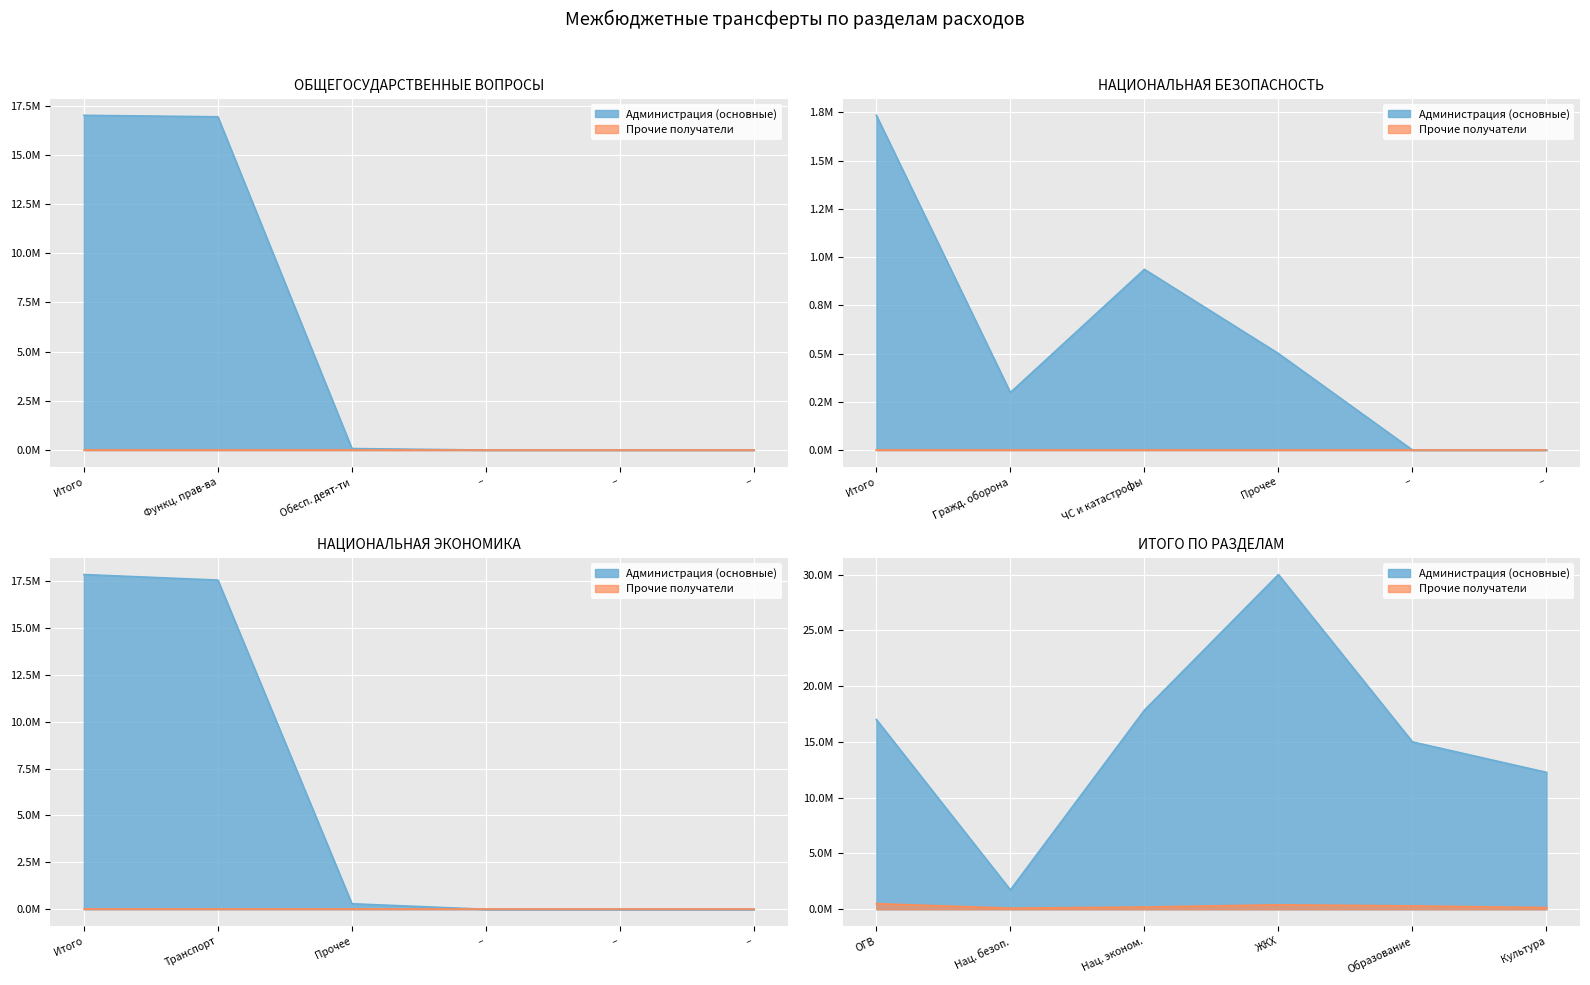

The chart shows a value of 15000000.0 at Образование. True or false?

True